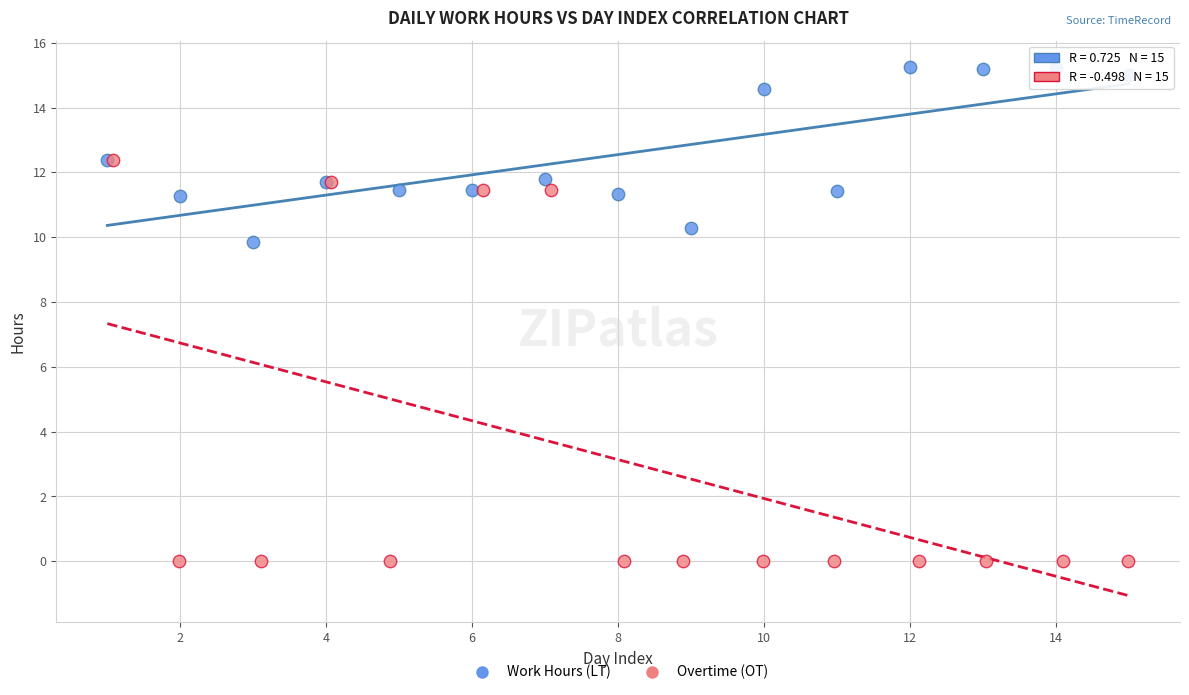

Which series contains the highest Y value?

Work Hours (LT)